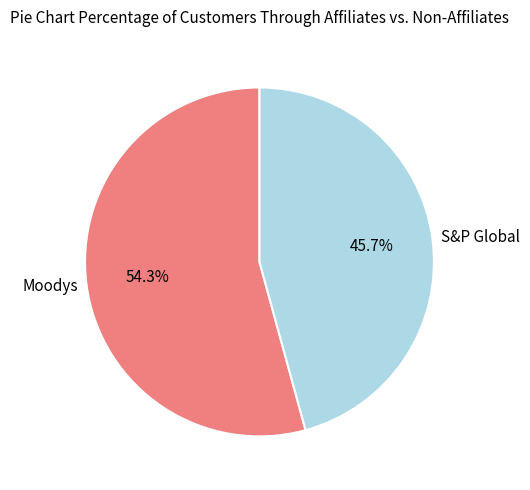

To the nearest percent, what is the difference between the largest and smallest slice percentages?

9%